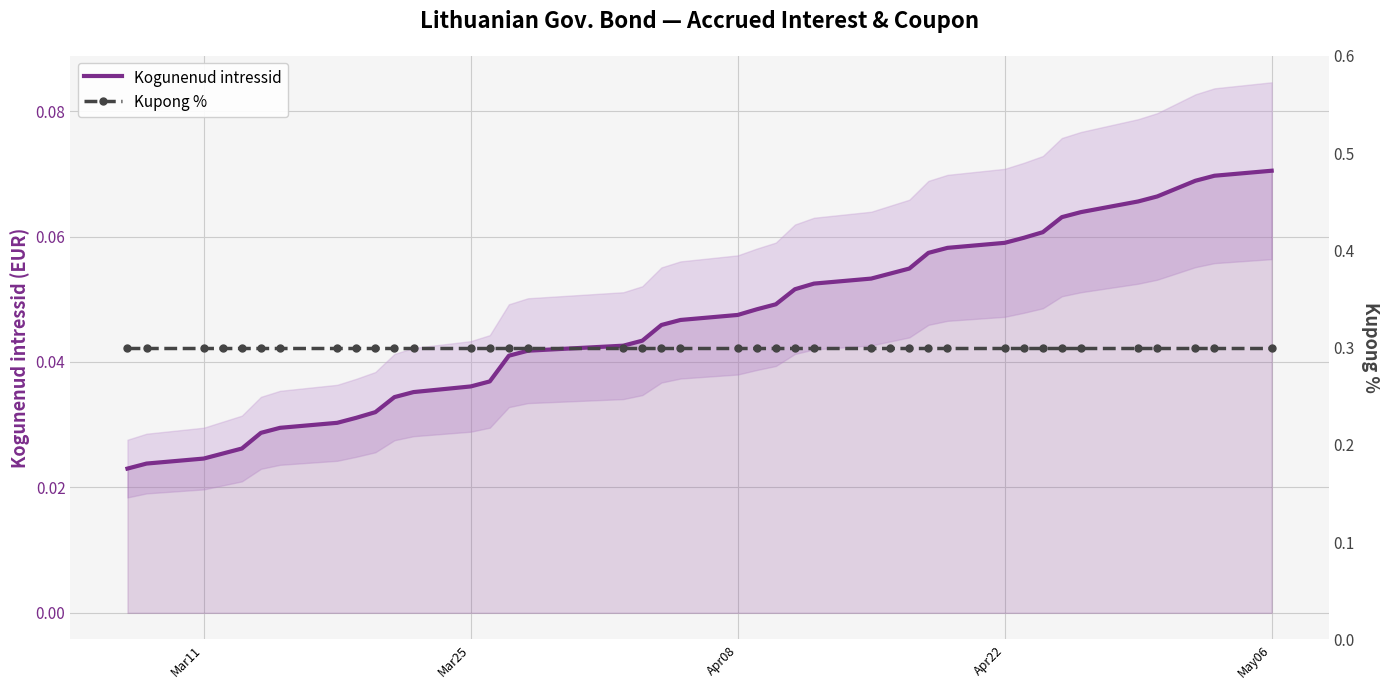

How many series are shown in this chart?

2